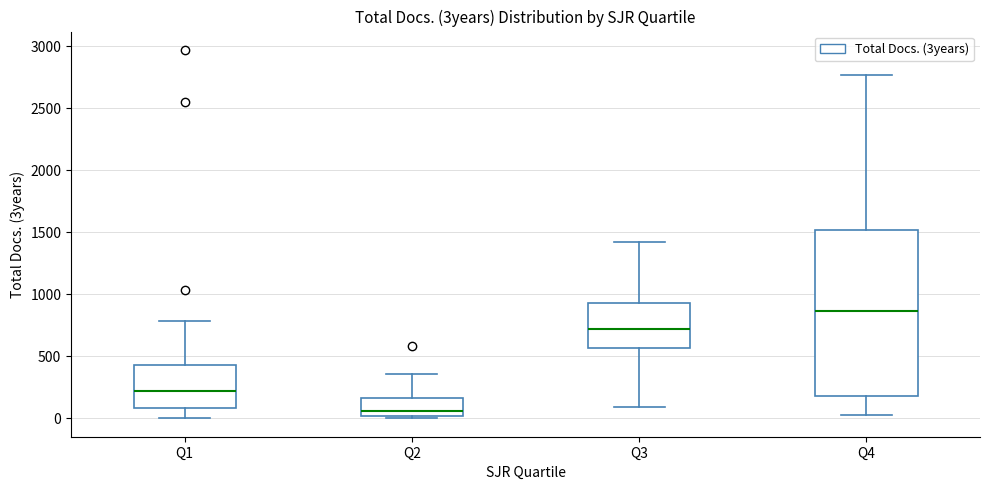

Which box's median line is the lowest?

Q2